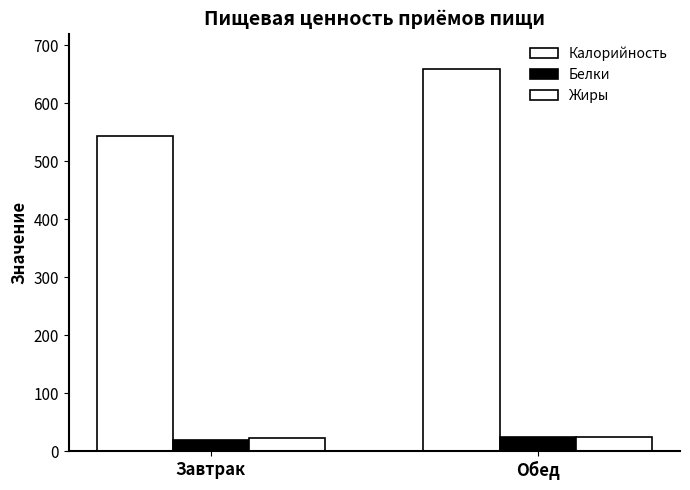

Count the number of categories in the chart.

2